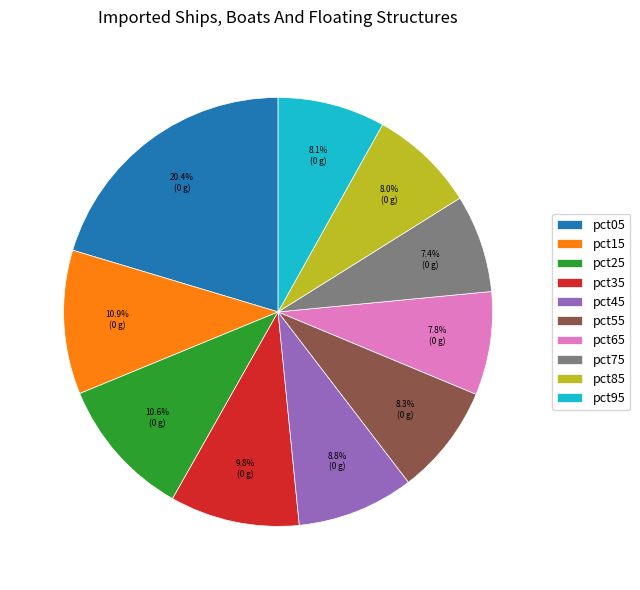

What is the ratio of the value at pct05 to the value at pct25?

1.9